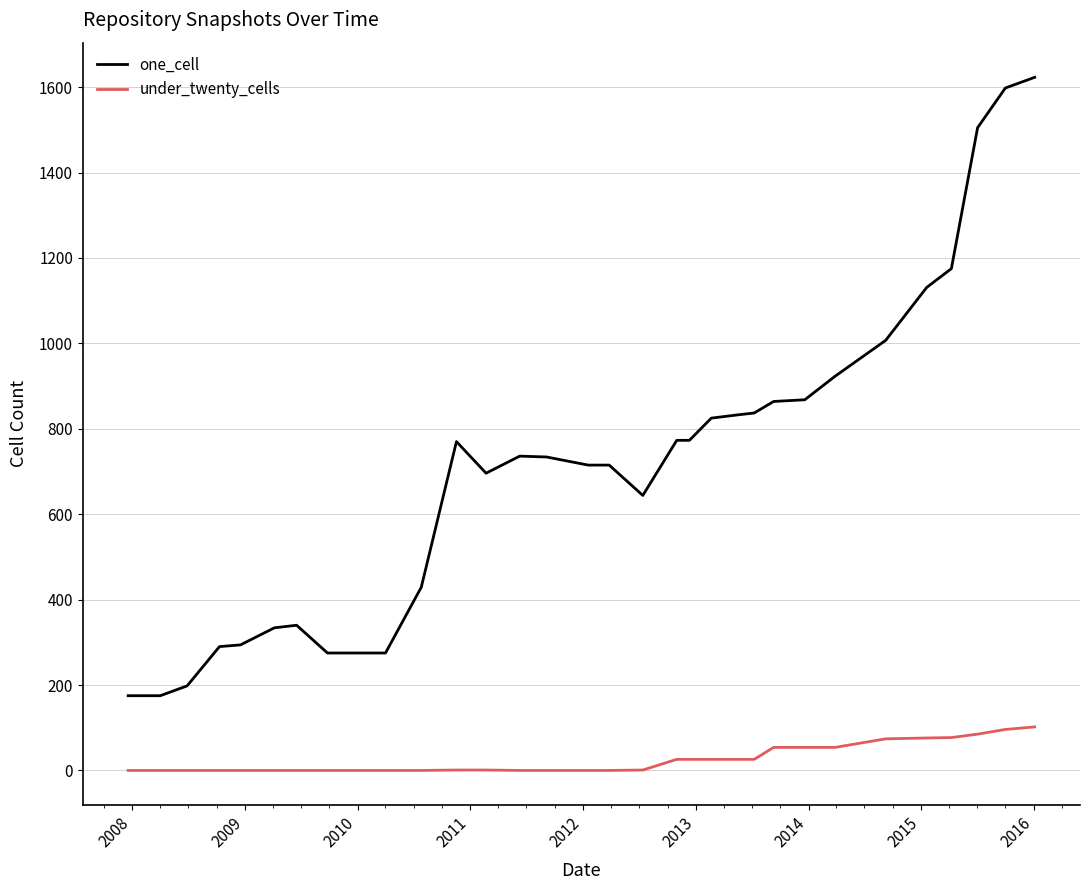

What is the average value of the one_cell series?

713